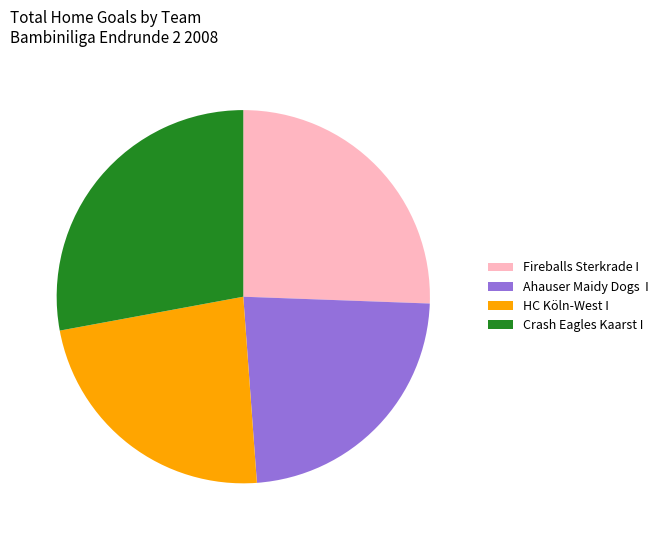

Combined, do Fireballs Sterkrade I and Crash Eagles Kaarst I account for over 50%?

Yes